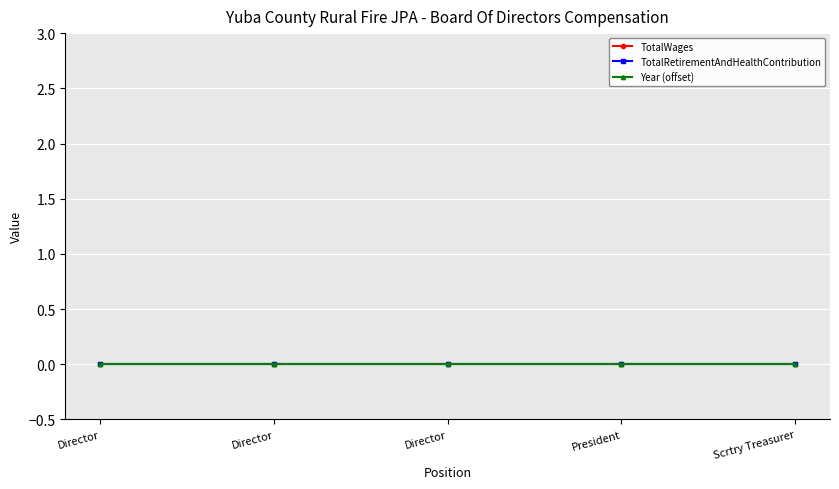

Rank the categories by TotalRetirementAndHealthContribution value from highest to lowest.

Director, Director, Director, President, Scrtry Treasurer